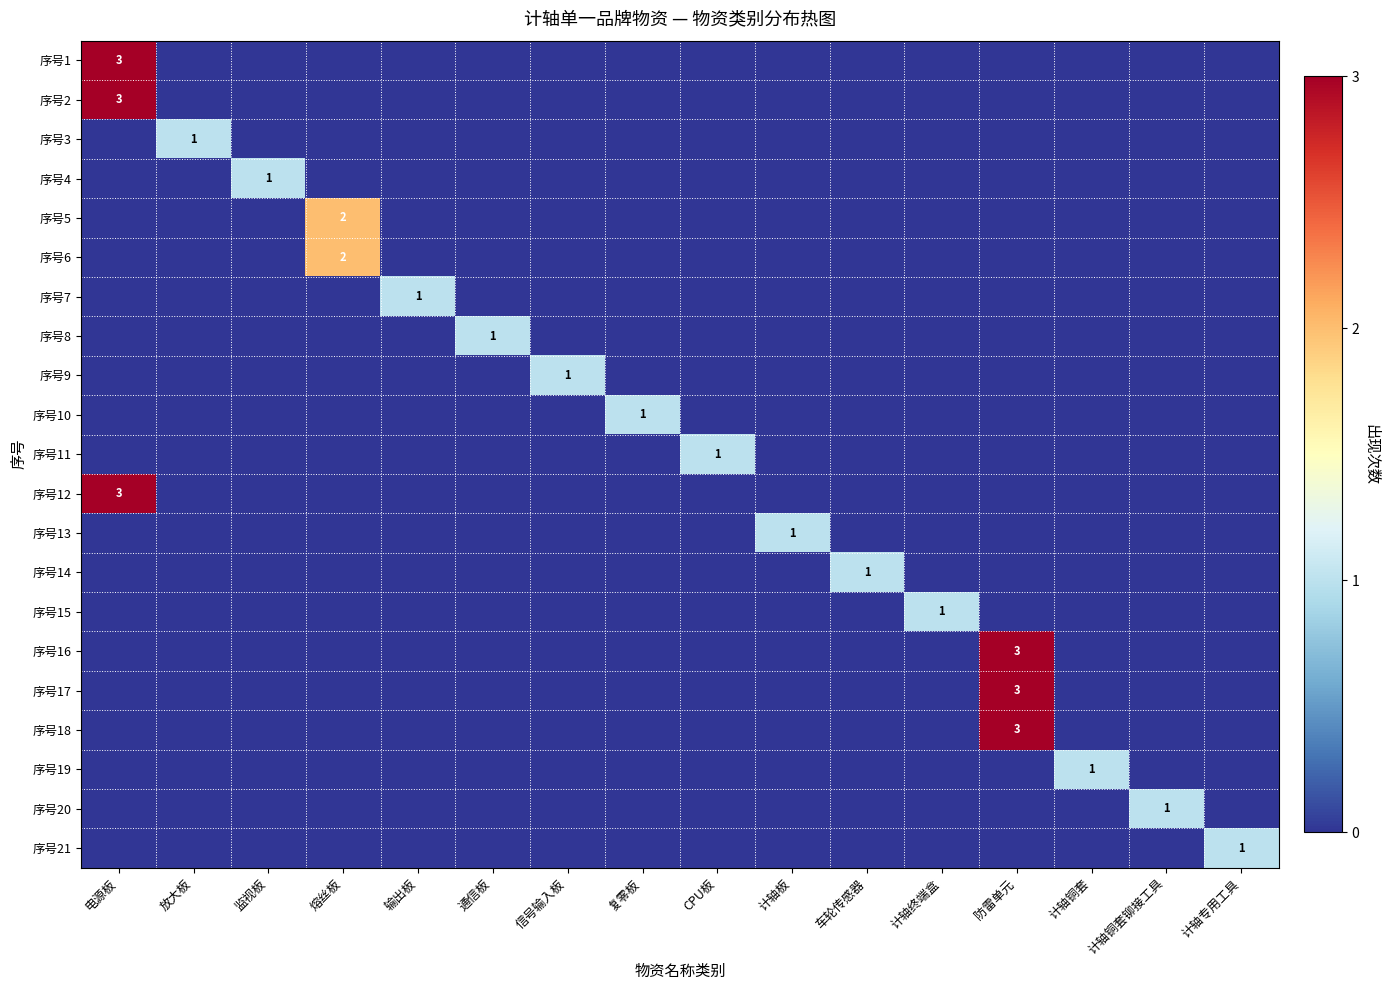

Is it true that 序号5 equals 1 at 熔丝板?

False